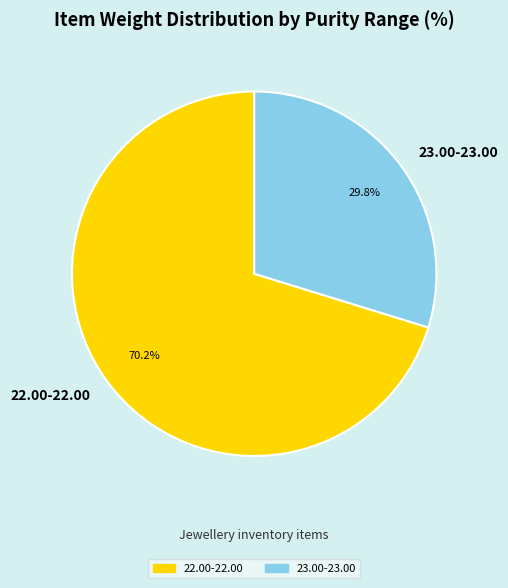

Which category has the biggest portion of the pie?

22.00-22.00